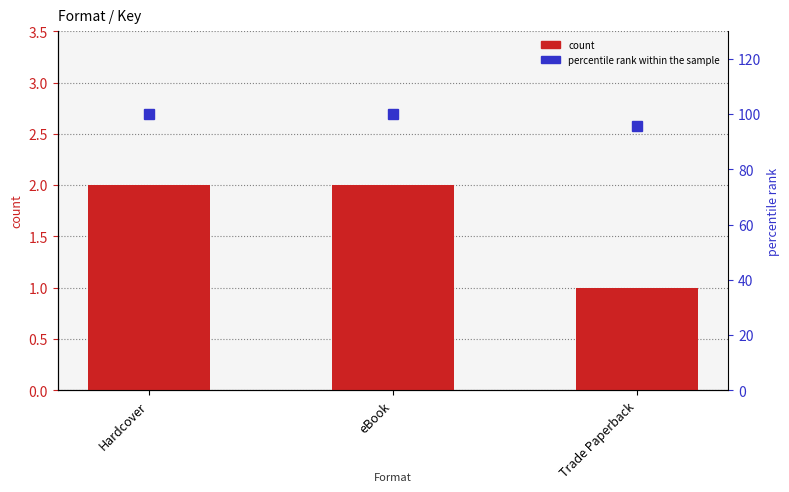

What is the difference between the maximum and minimum values in the count series?

1.0